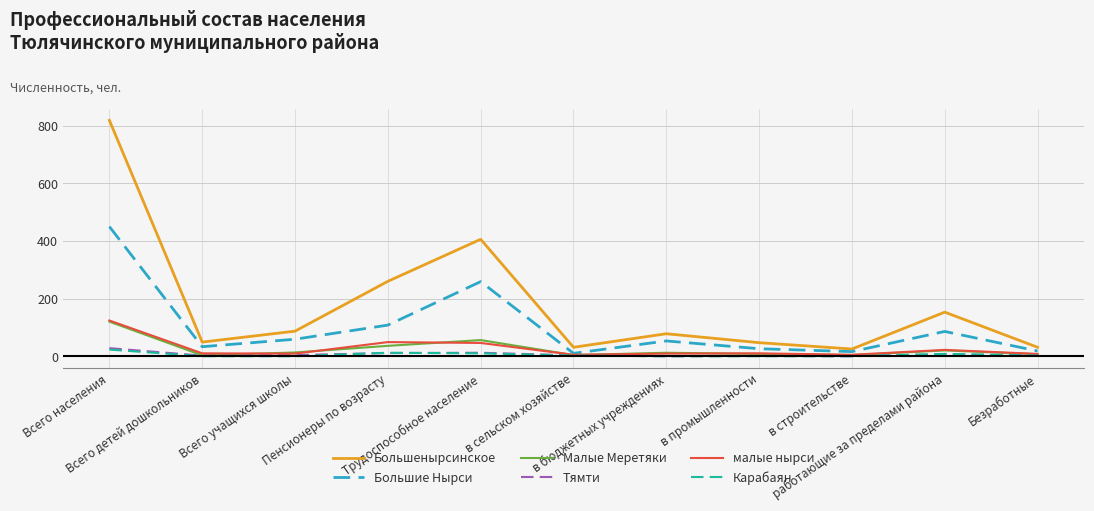

True or false: Большенырсинское and малые нырси intersect in this chart.

False